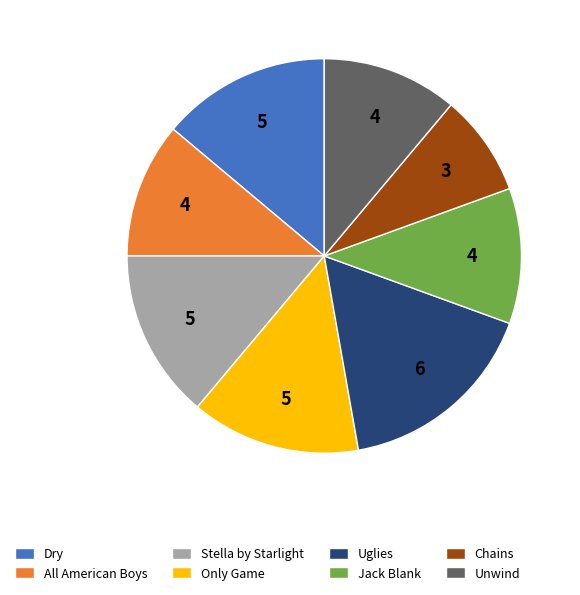

Which category has the smallest portion of the pie?

Chains